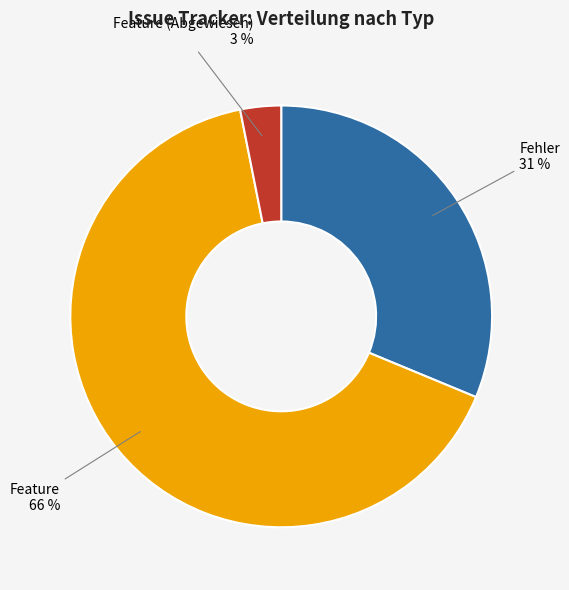

Combined, do Feature (Abgewiesen) and Feature account for over 50%?

Yes